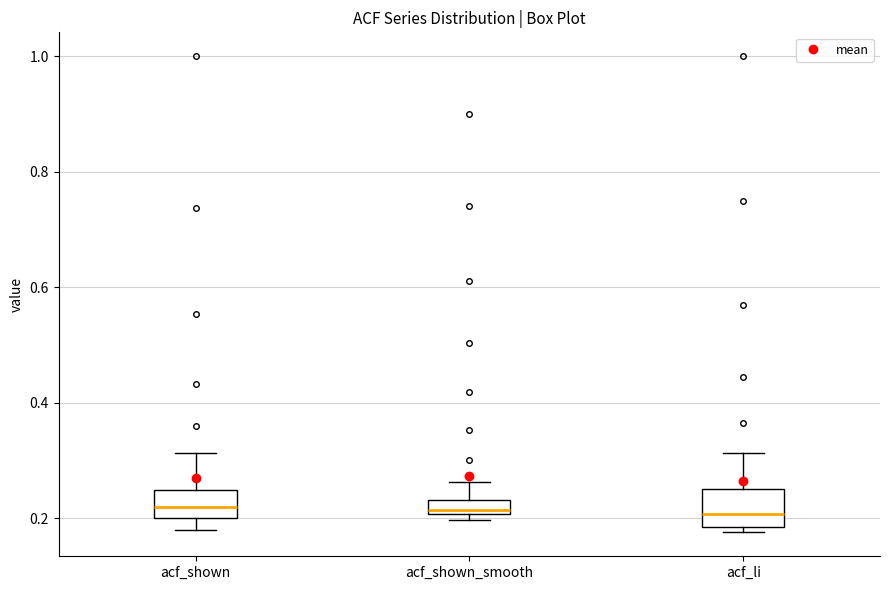

Where is the lower edge of the box for acf_li on the y-axis? The values are not printed on the chart, so give them approximately, as read against the axis.

0.18